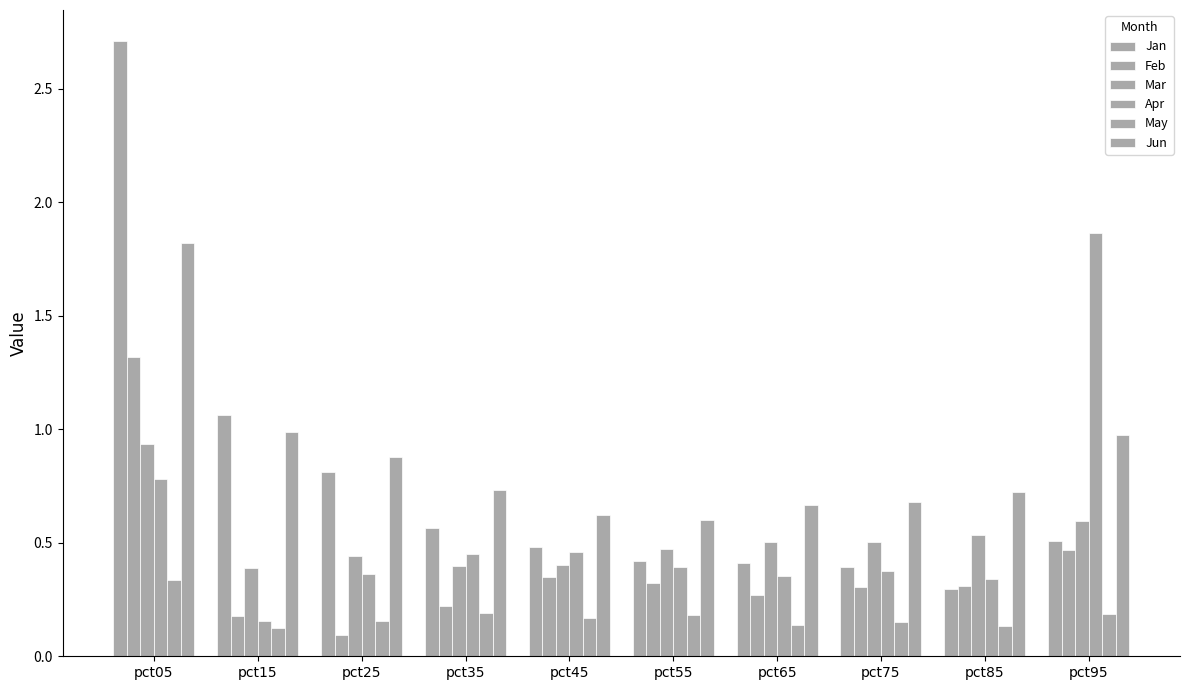

Rank the categories by May value from highest to lowest.

pct05, pct35, pct95, pct55, pct45, pct25, pct75, pct65, pct85, pct15